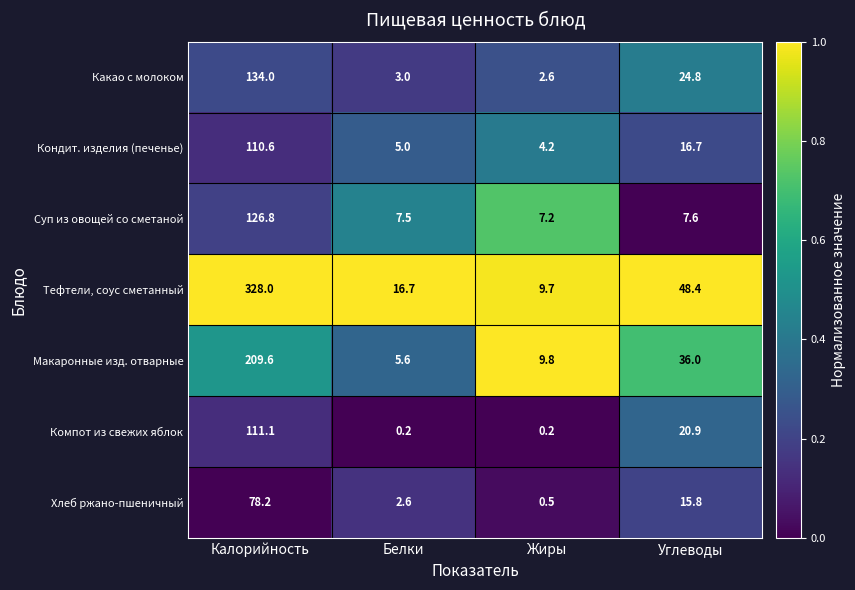

Which category has the highest value in the Компот из свежих яблок series?

Калорийность